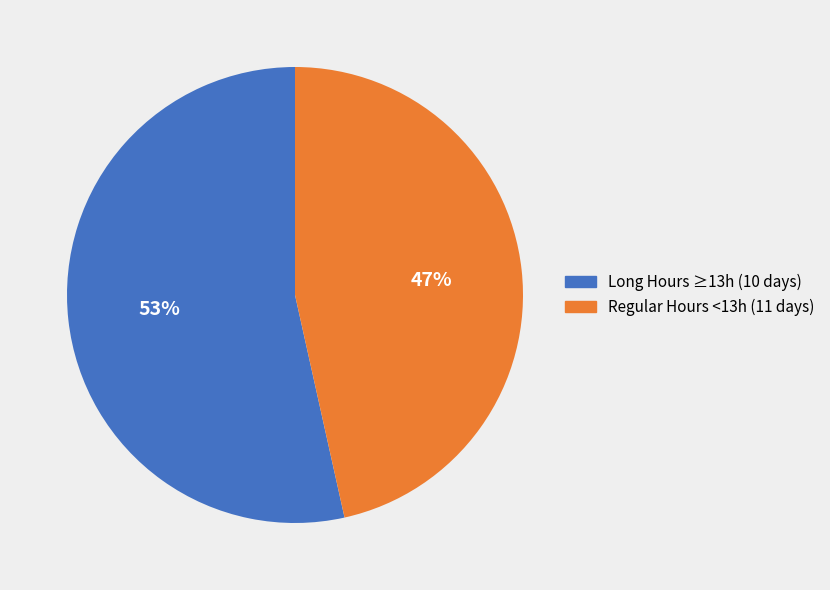

What is the ratio of the value at Regular Hours <13h (11 days) to the value at Long Hours ≥13h (10 days)?

0.9